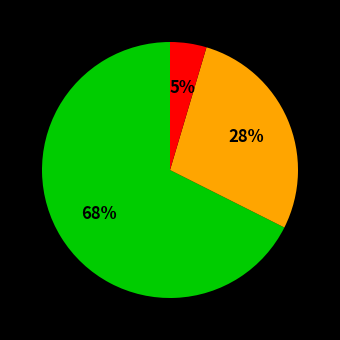

To the nearest percent, what is the average slice percentage?

33%